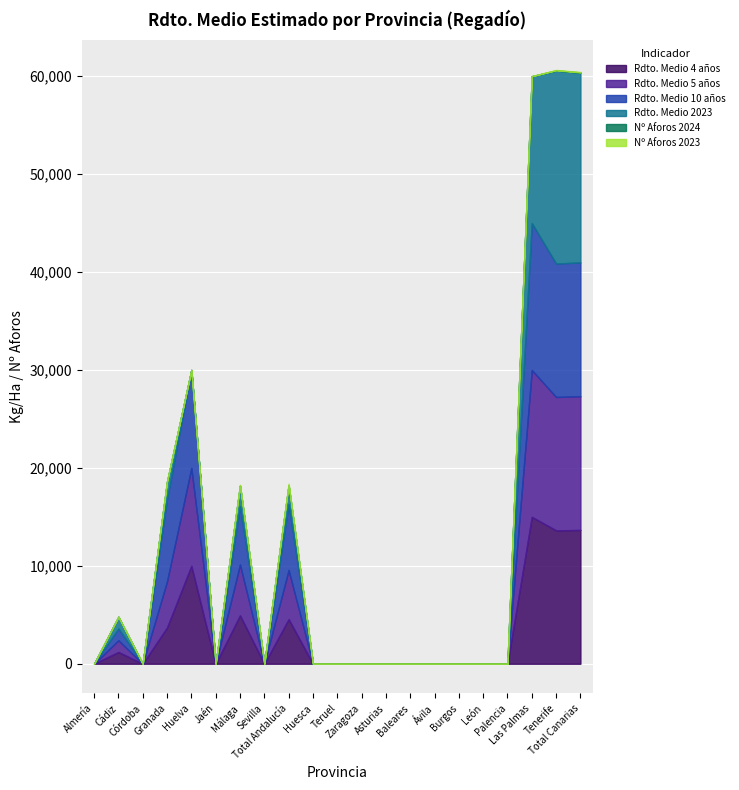

How many distinct data groups are displayed?

6